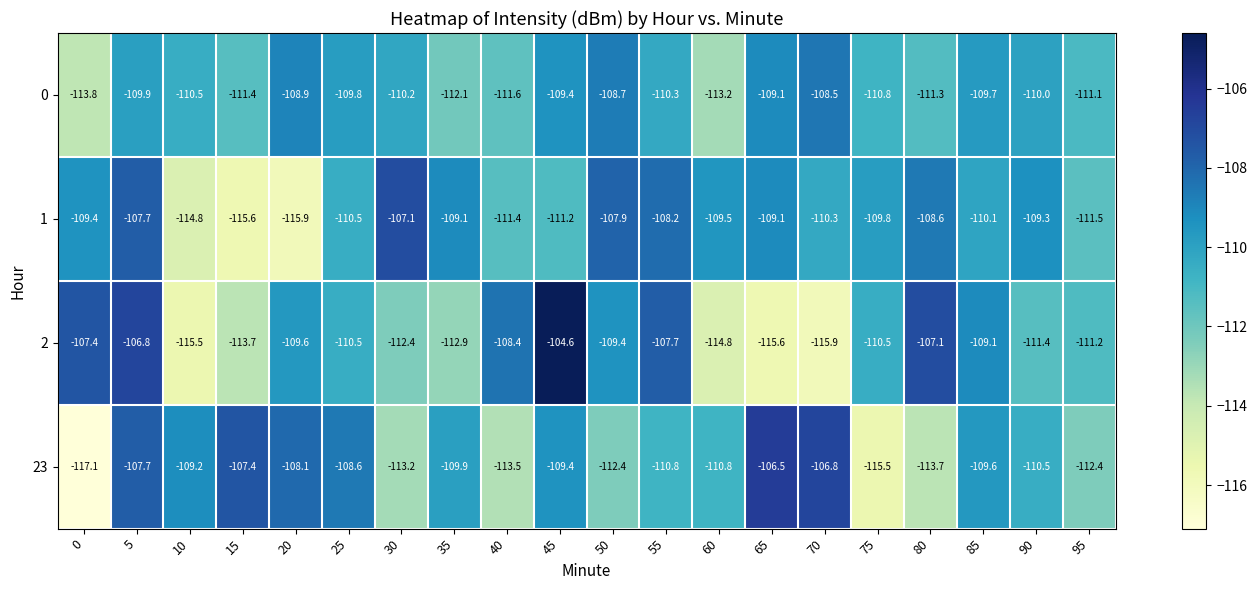

Rank the series by their average value, from lowest to highest.

2, 23, 0, 1